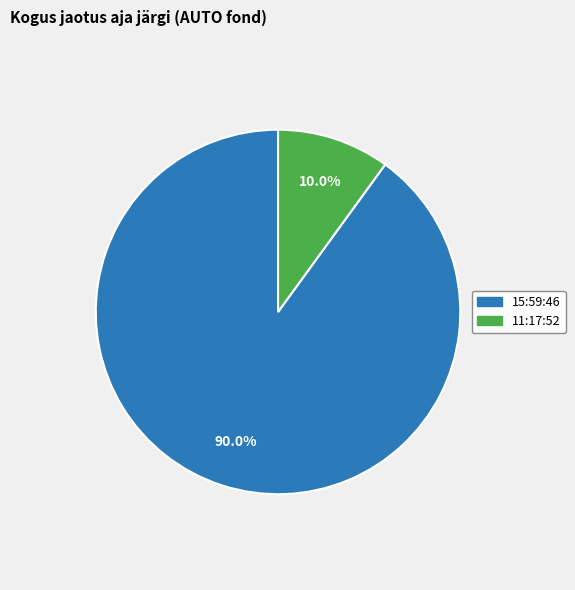

How many segments does this pie chart have?

2